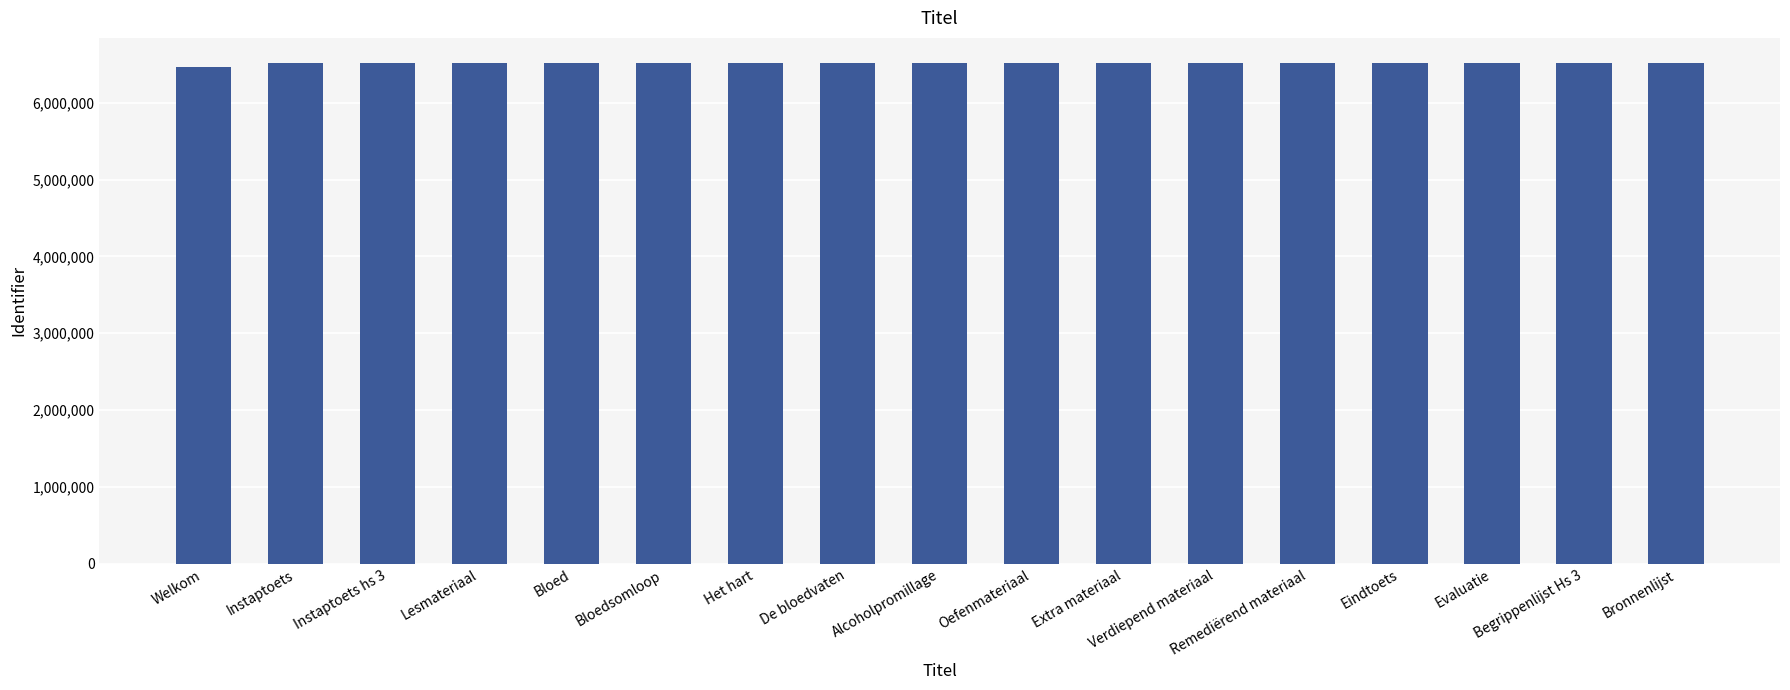

What is the ratio of the value at Eindtoets to the value at De bloedvaten?

1.0